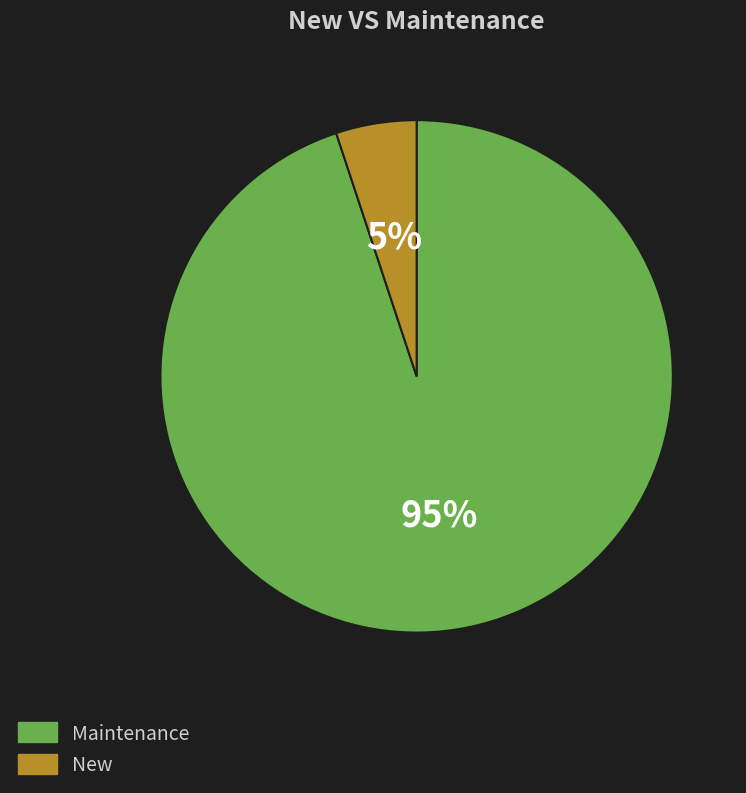

Rank the categories by value from lowest to highest.

New, Maintenance